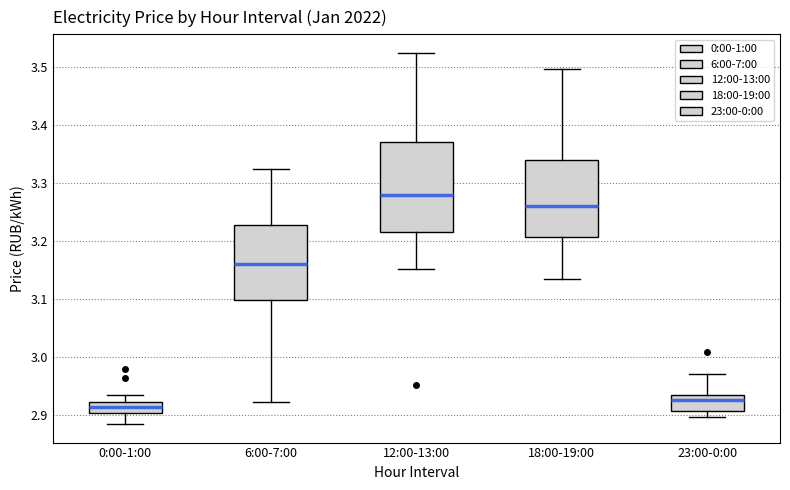

Reading left to right, read every box against the y-axis: the position of its median line, the range the box covers, and the ends of its whiskers. The values are not printed on the chart, so give them approximately, as read against the axis.

0:00-1:00: median 2.91, box 2.90 to 2.92, whiskers 2.88 to 2.93
6:00-7:00: median 3.16, box 3.10 to 3.23, whiskers 2.92 to 3.32
12:00-13:00: median 3.28, box 3.22 to 3.37, whiskers 3.15 to 3.52
18:00-19:00: median 3.26, box 3.21 to 3.34, whiskers 3.14 to 3.50
23:00-0:00: median 2.92, box 2.91 to 2.93, whiskers 2.90 to 2.97